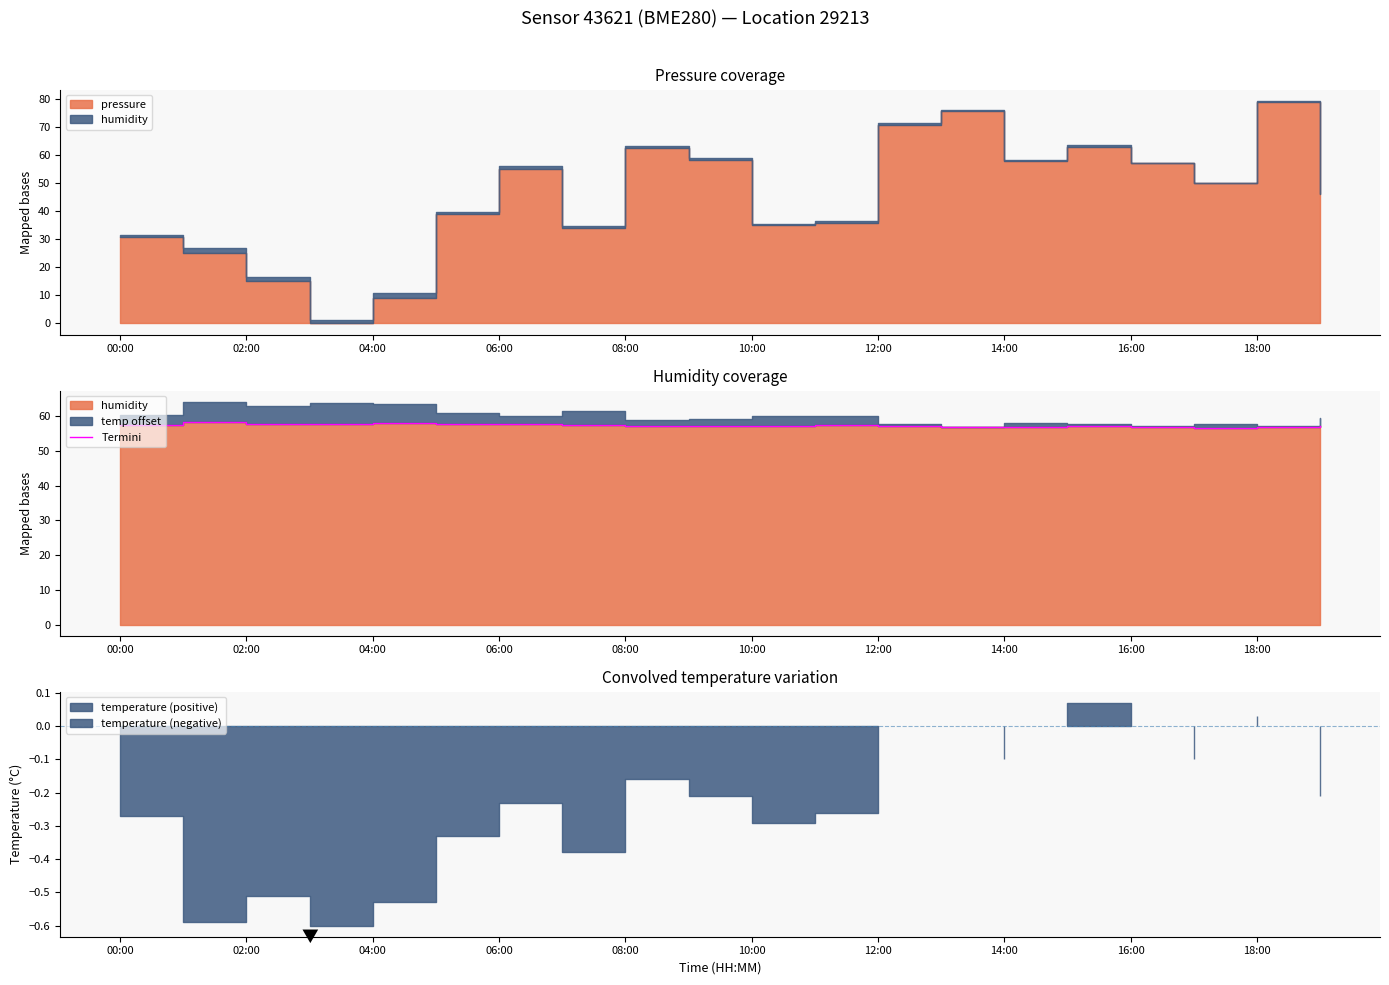

What is the label of the 3rd point from the right?

17